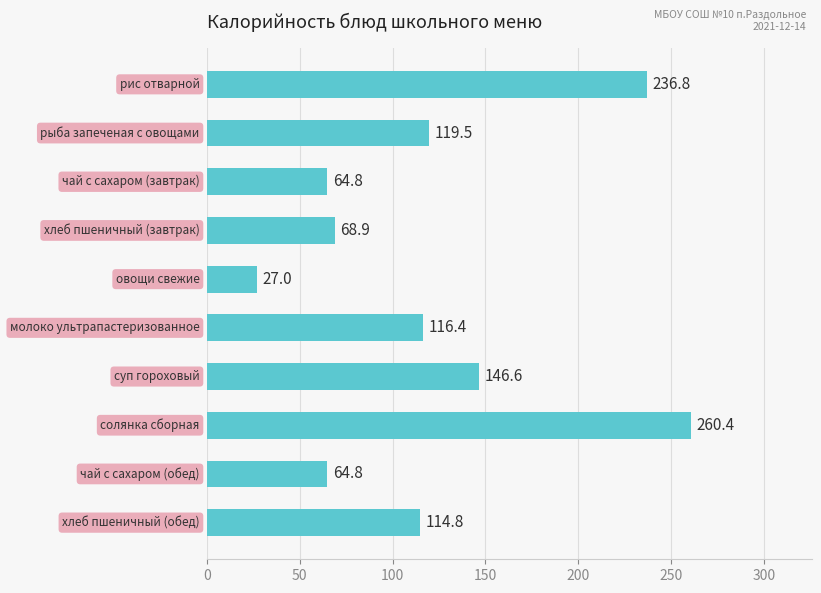

What is the difference between the maximum and minimum values?

233.4